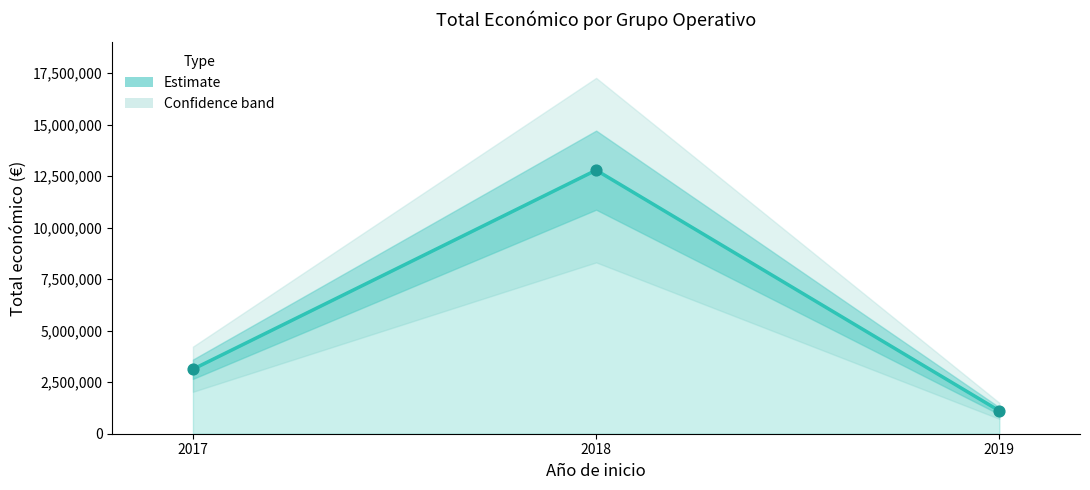

Between 2018 and 2017, which is larger?

2018